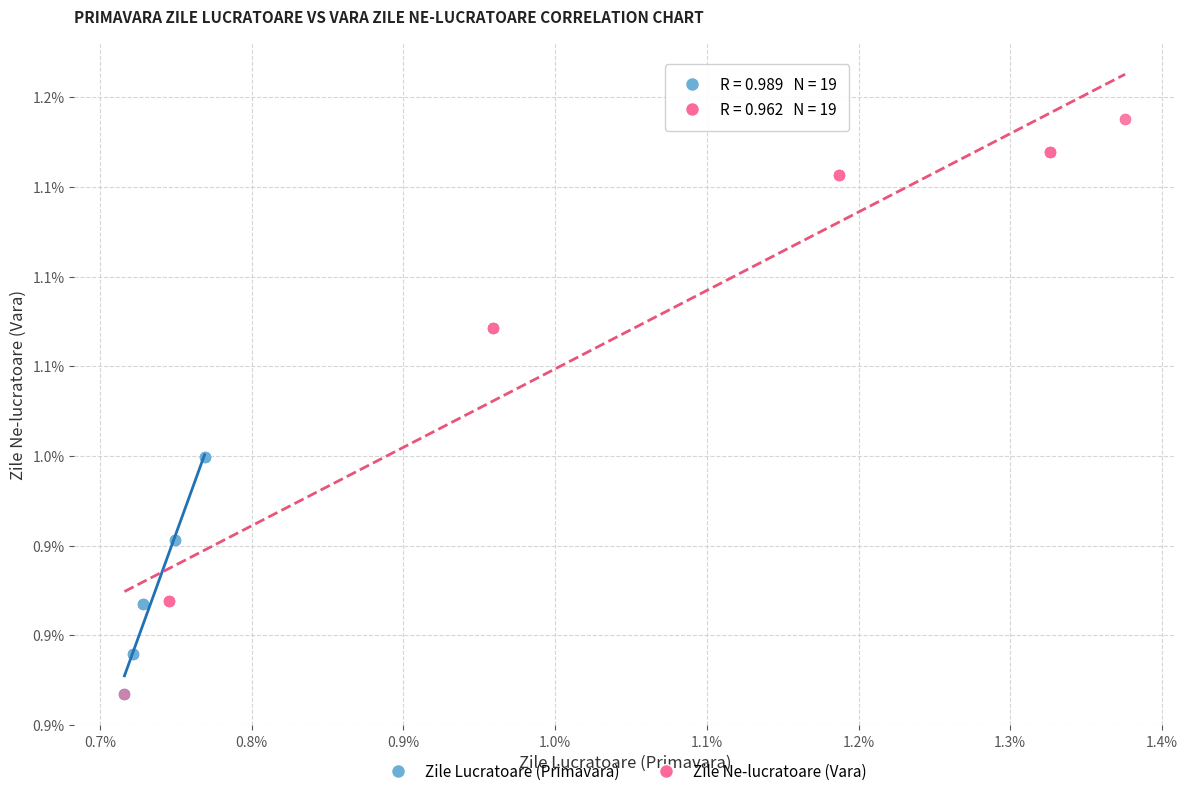

Which series has the largest Y range (max minus min)?

Zile Ne-lucratoare (Vara)